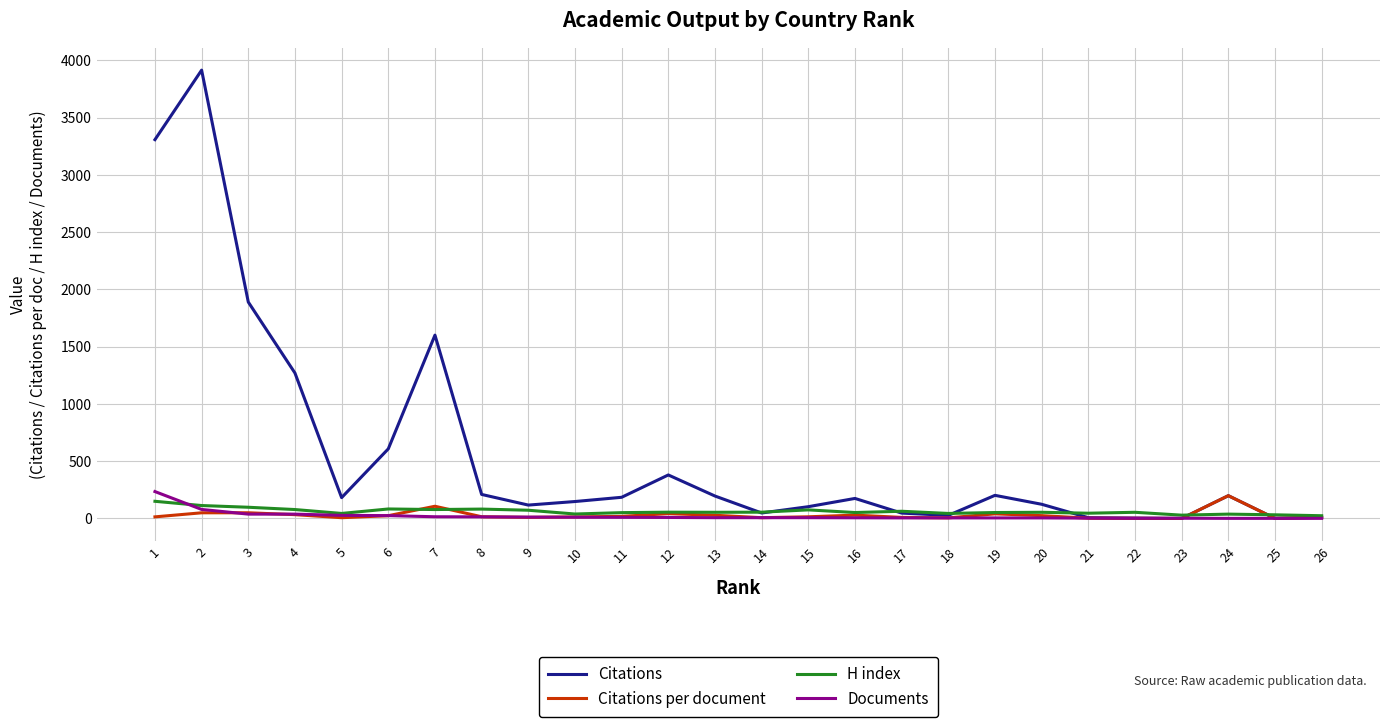

Is the value of Citations at 11 greater than the value of H index at 10?

Yes